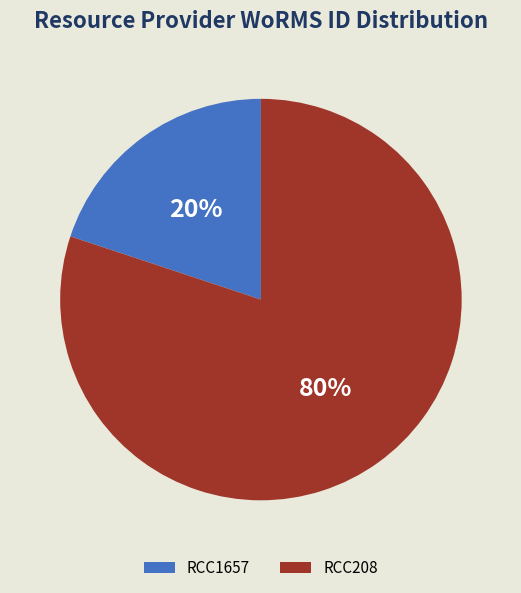

Is RCC1657 the majority of the pie?

No